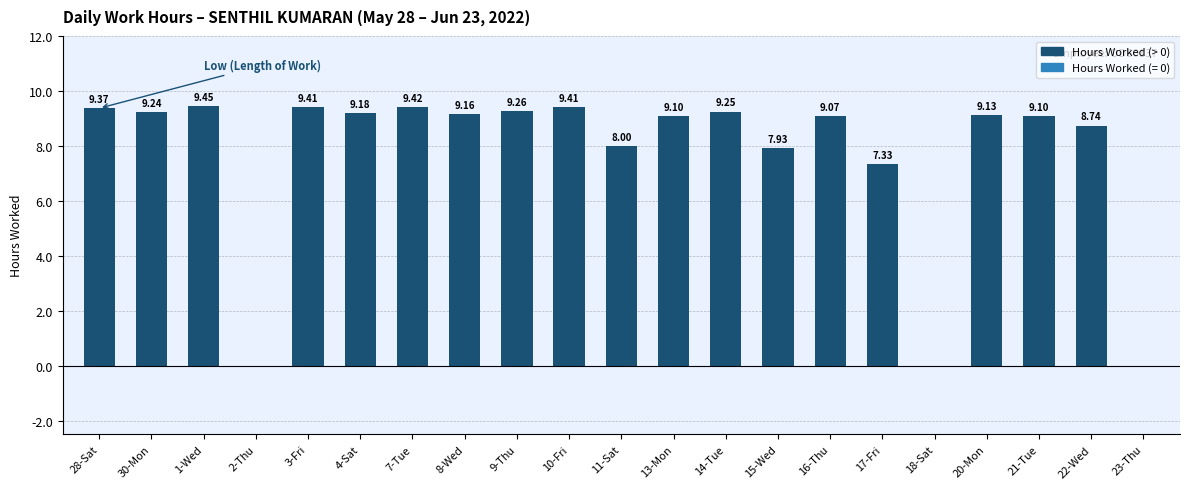

The value at 14-Tue is 9.2. True or false?

True